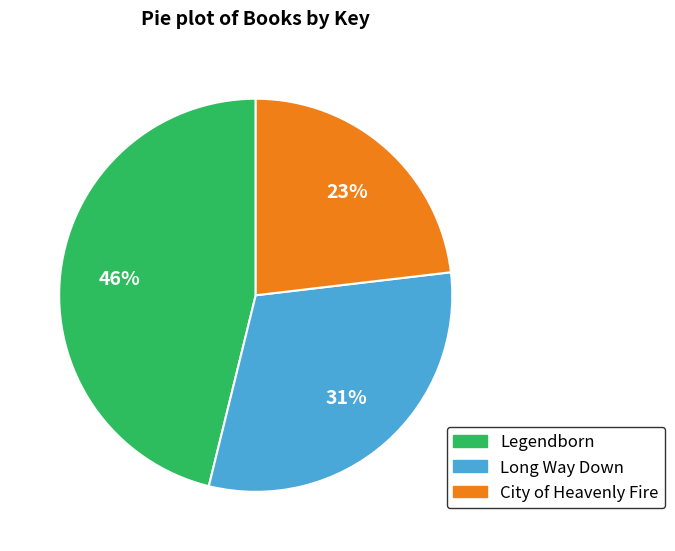

Do Long Way Down and Legendborn together represent more than half of the pie?

Yes